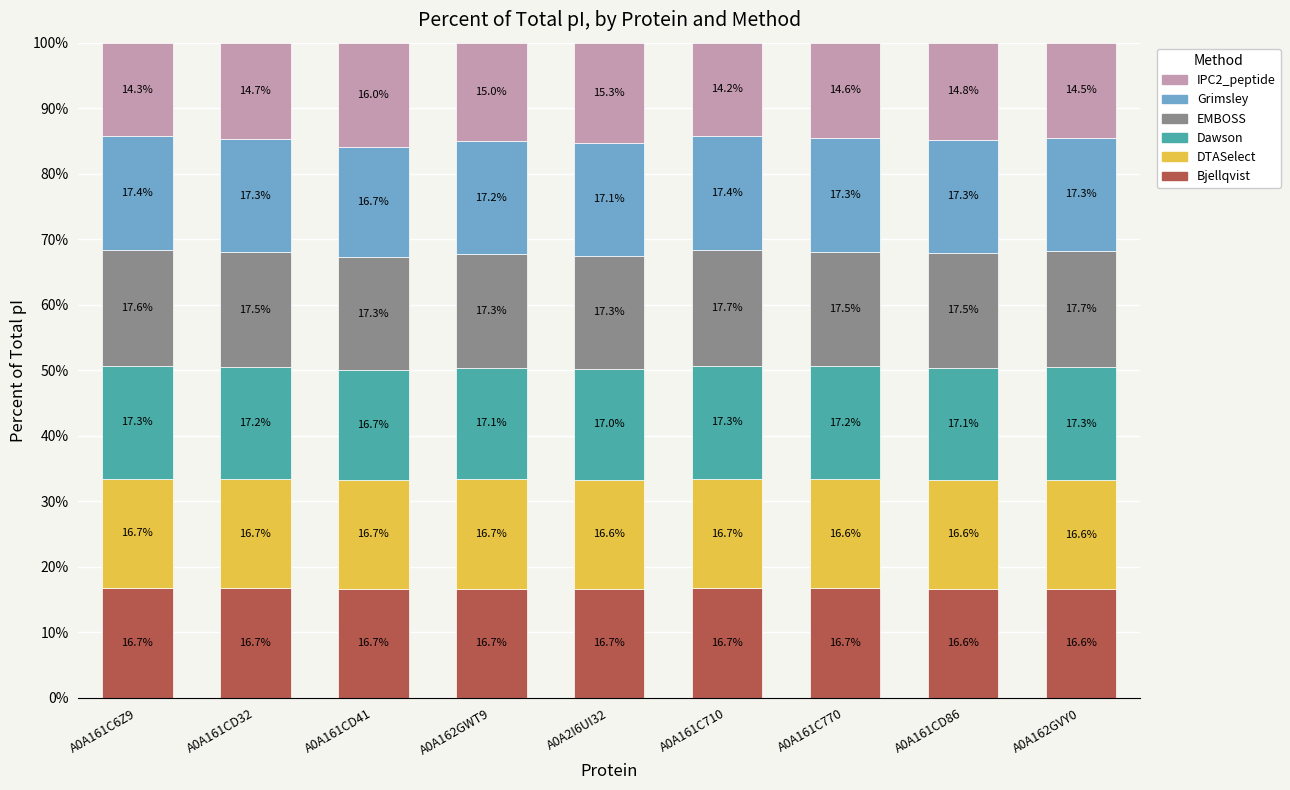

Reading left to right, transcribe the values for Bjellqvist.

16.7	16.7	16.7	16.7	16.7	16.7	16.7	16.6	16.6